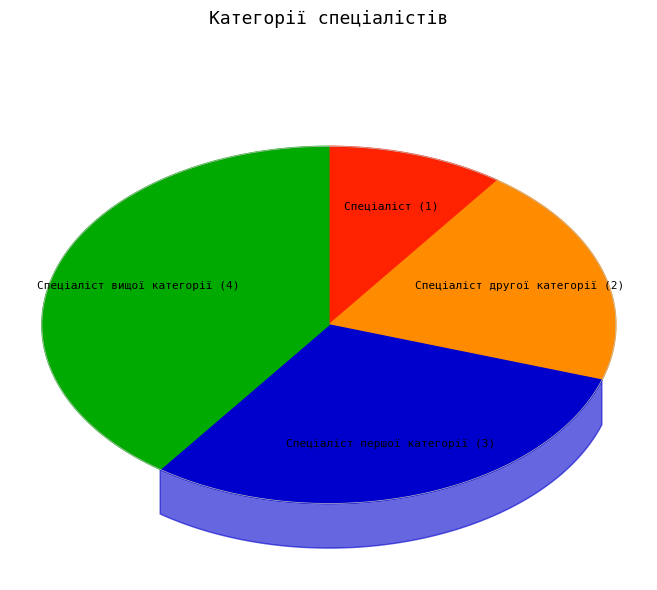

How many slices are in this pie chart?

4